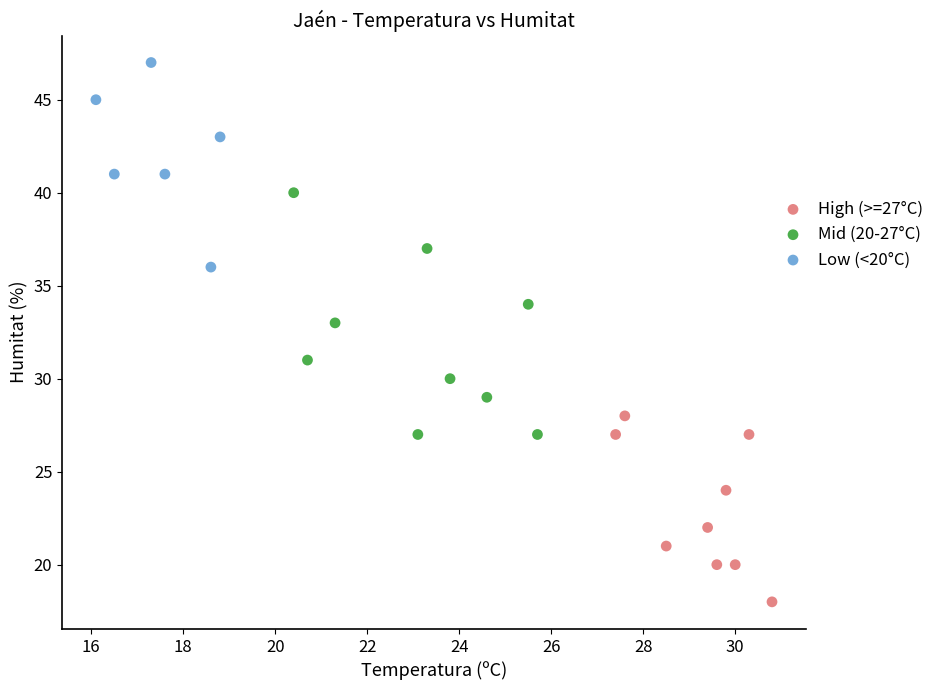

Which series contains the highest Y value?

Low (<20°C)